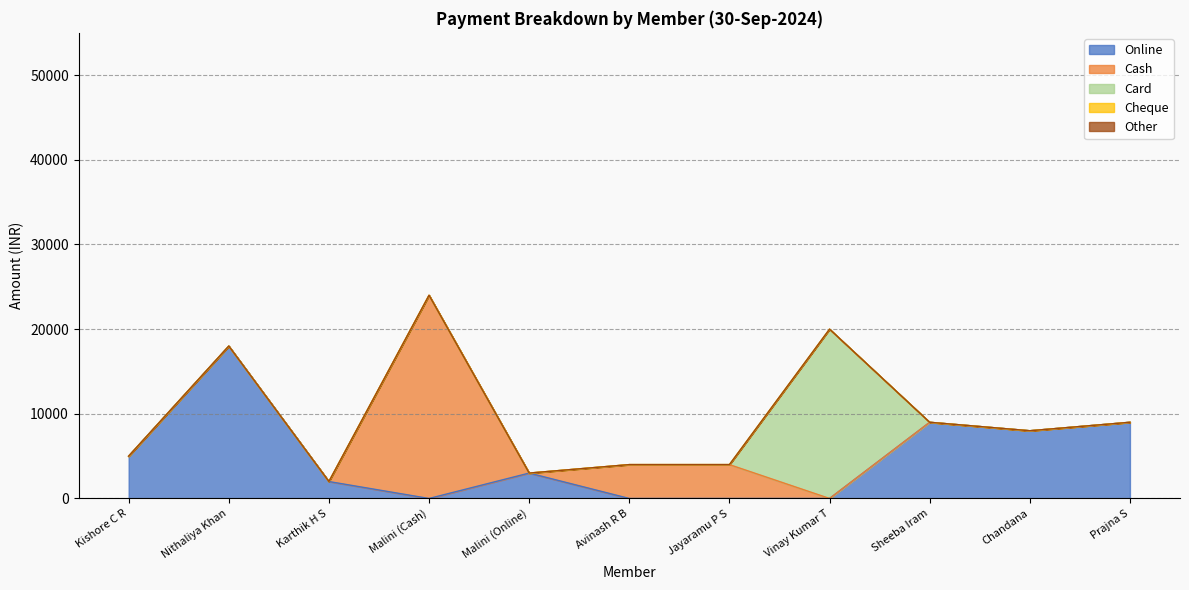

Does the chart have visible grid lines?

Yes